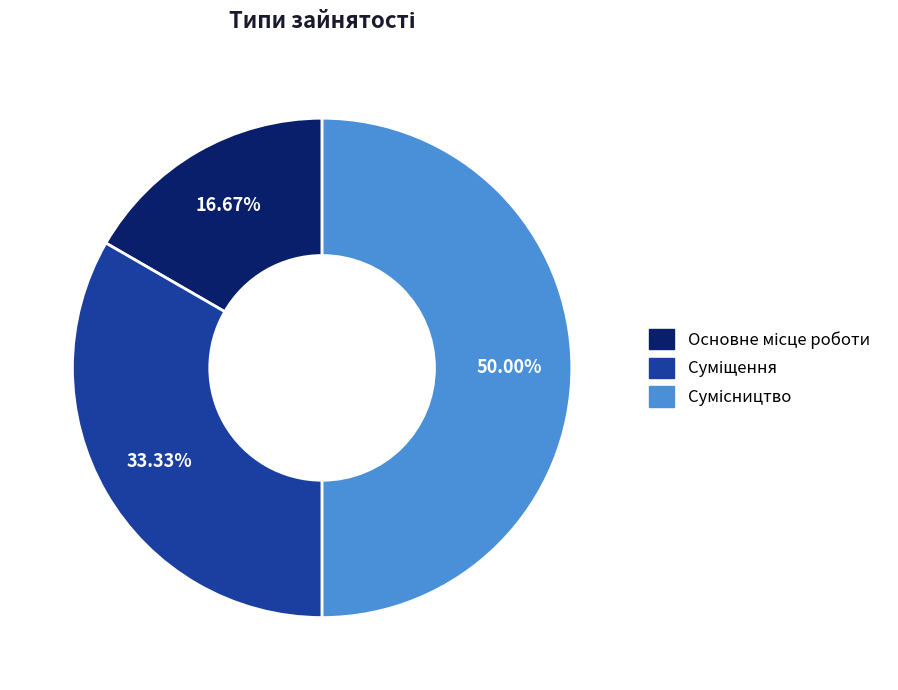

What is the ratio of the value at Основне місце роботи to the value at Суміщення?

0.5